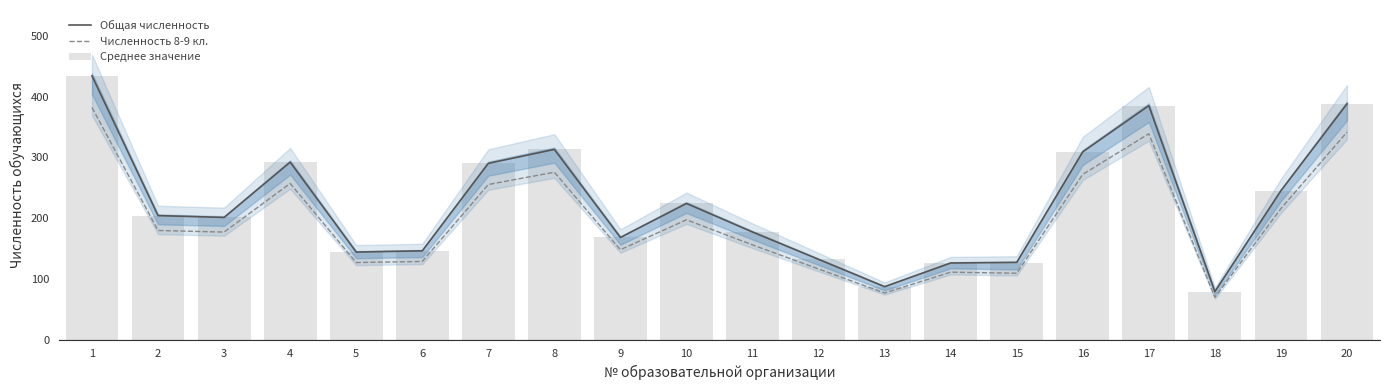

Reading left to right, what are all the values shown in this chart?

Общая численность: 1=434.0	2=204.0	3=201.0	4=292.0	5=144.0	6=146.0	7=290.0	8=313.0	9=168.0	10=224.0	11=177.0	12=132.0	13=87.0	14=126.0	15=127.0	16=309.0	17=385.0	18=79.0	19=245.0	20=388.0
Численность 8-9 кл.: 1=381.9	2=179.5	3=176.9	4=257.0	5=126.7	6=128.5	7=255.2	8=275.4	9=147.8	10=197.1	11=155.8	12=116.2	13=76.6	14=110.9	15=109.1	16=271.9	17=338.8	18=69.5	19=215.6	20=341.4
Среднее значение: 1=434.0	2=204.0	3=201.0	4=292.0	5=144.0	6=146.0	7=290.0	8=313.0	9=168.0	10=224.0	11=177.0	12=132.0	13=87.0	14=126.0	15=125.5	16=309.0	17=385.0	18=79.0	19=245.0	20=388.0